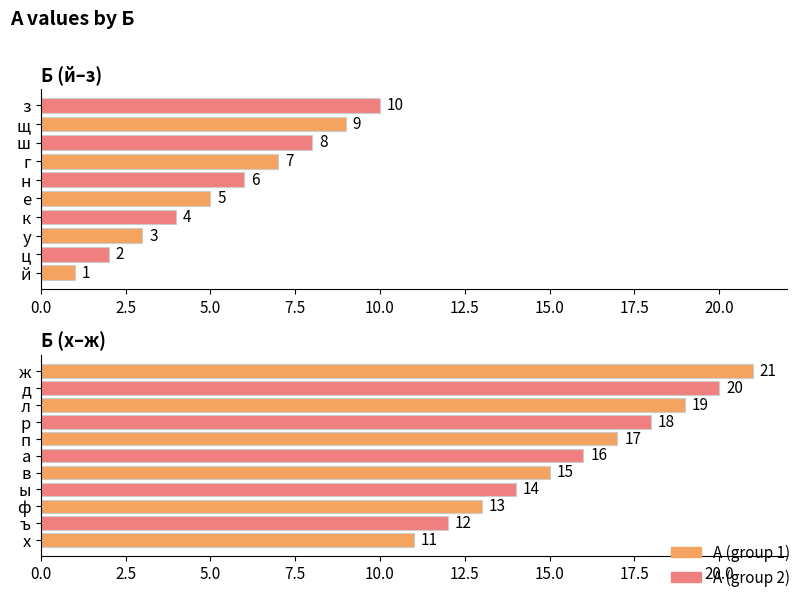

What is the value of the 7th bar from the left?

7